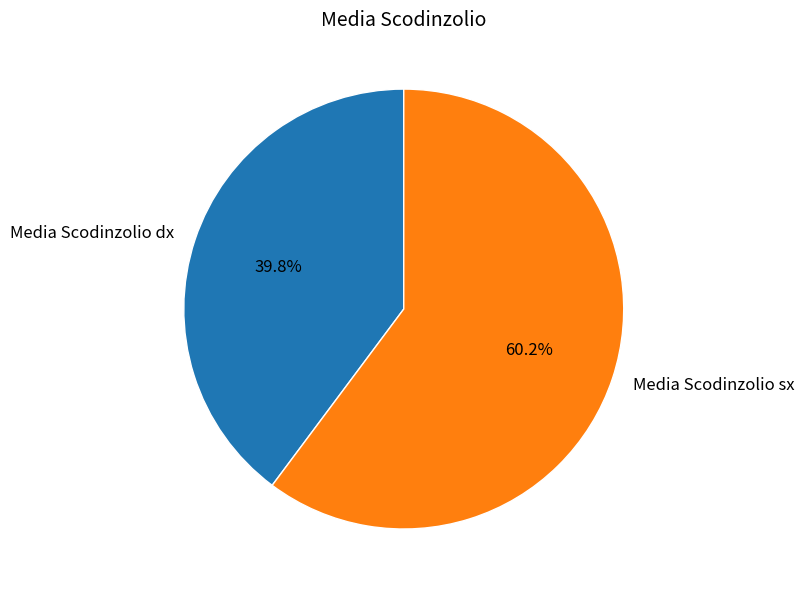

To the nearest percent, what percentage of the pie is Media Scodinzolio sx?

60%